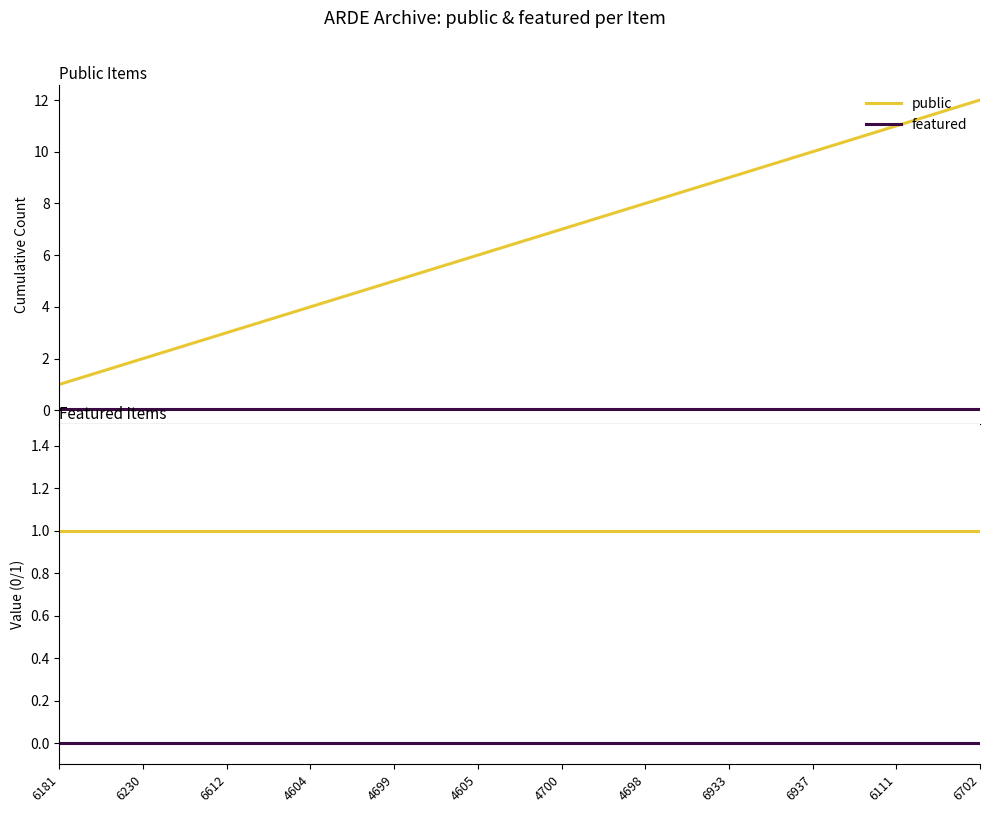

Between 4605 and 6937, which is larger?

4605